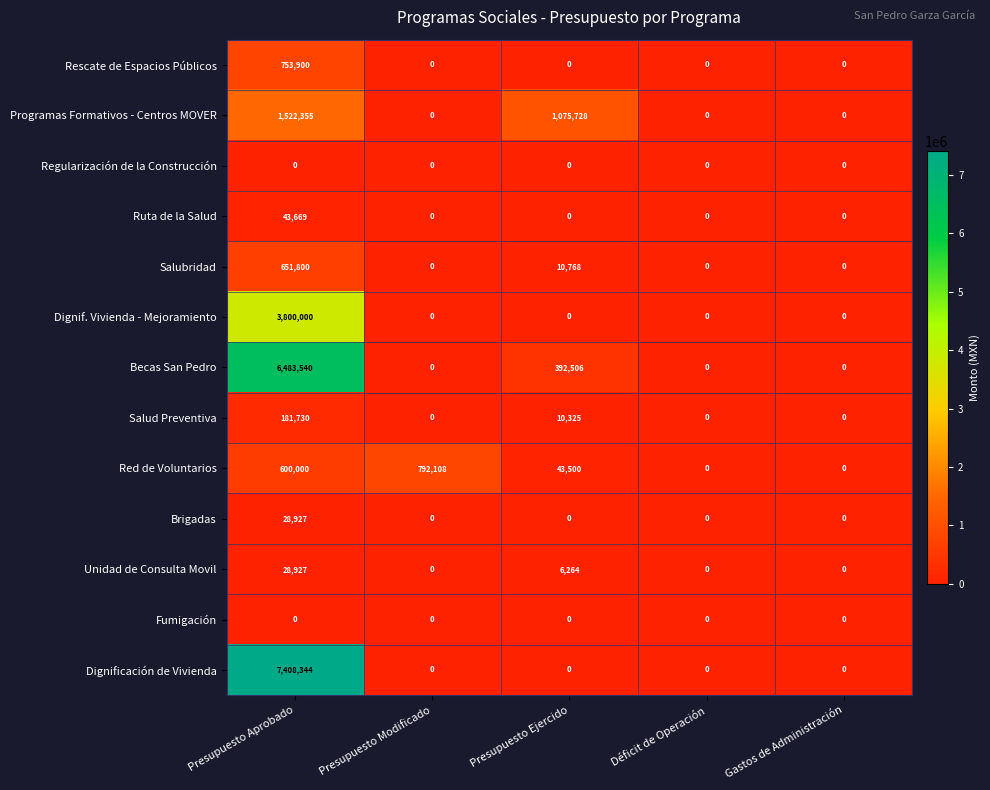

At which category does the chart reach its peak across all series?

Presupuesto Aprobado